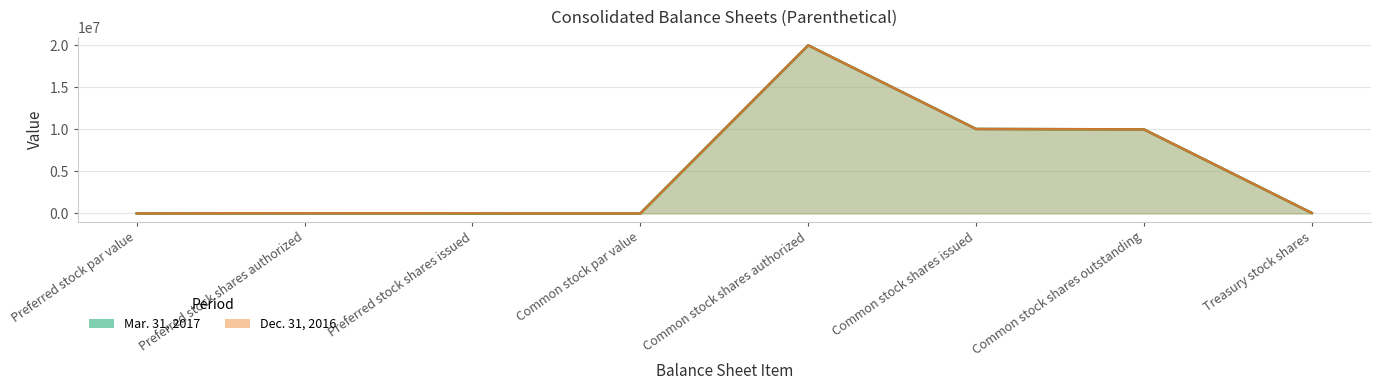

What is the label of the 2nd point from the left?

Preferred stock shares authorized